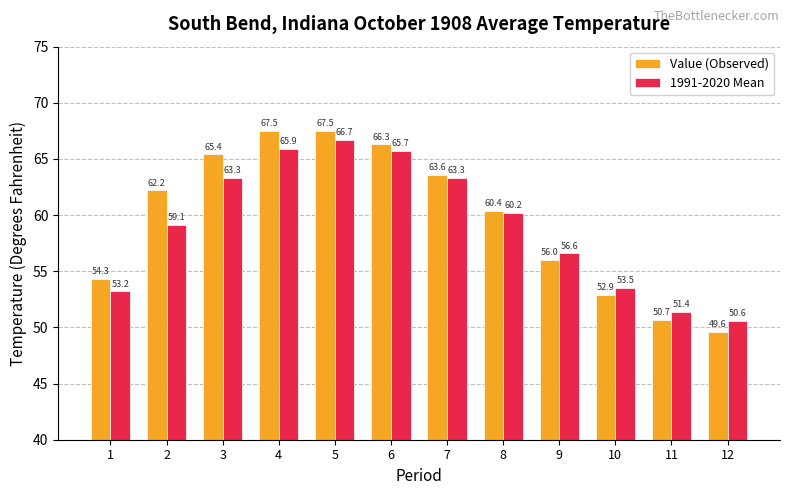

What is the highest value of the 1991-2020 Mean series?

66.7